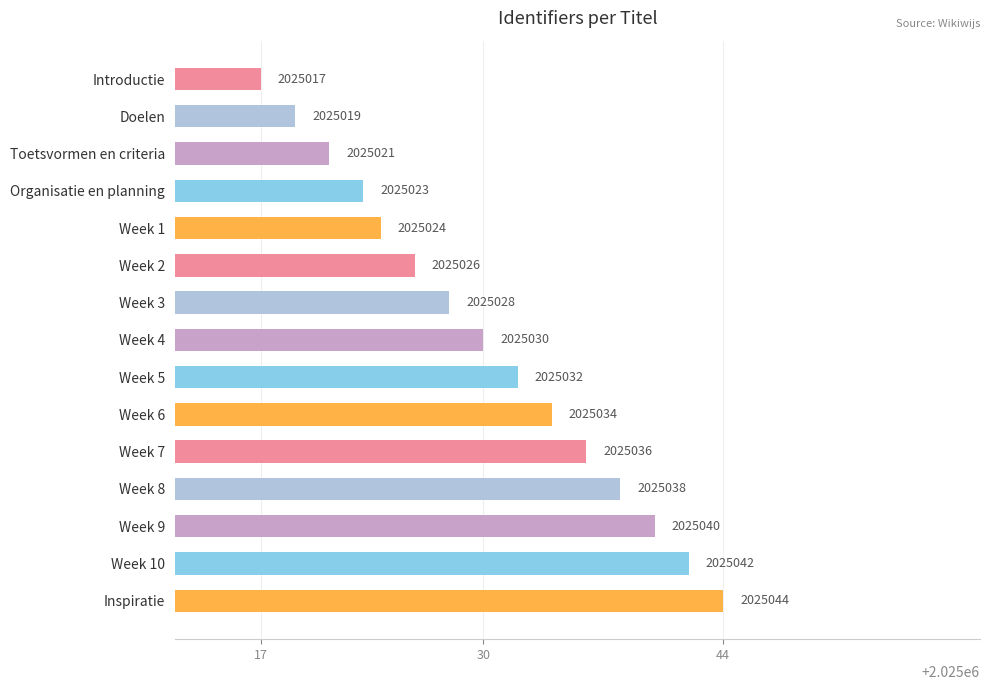

What is the label of the 9th bar from the bottom?

Week 3